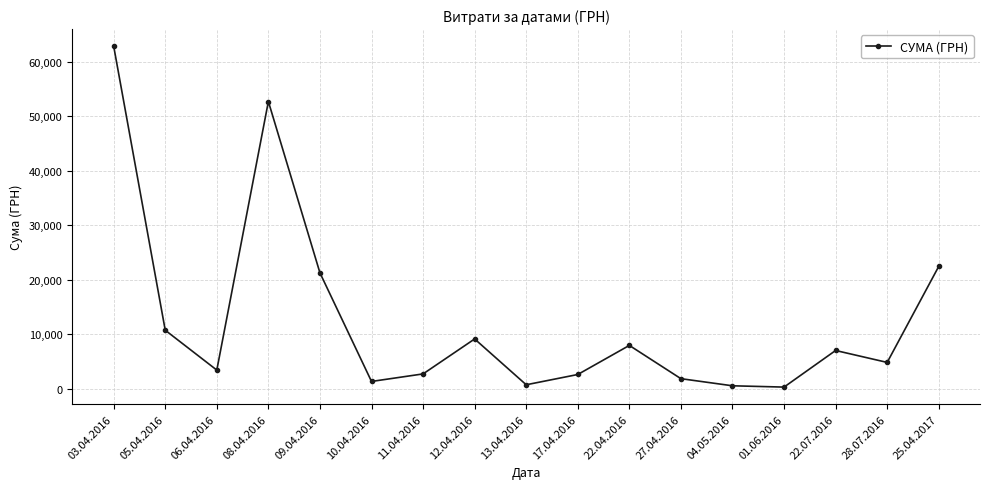

At which category does the data reach its first local valley?

06.04.2016